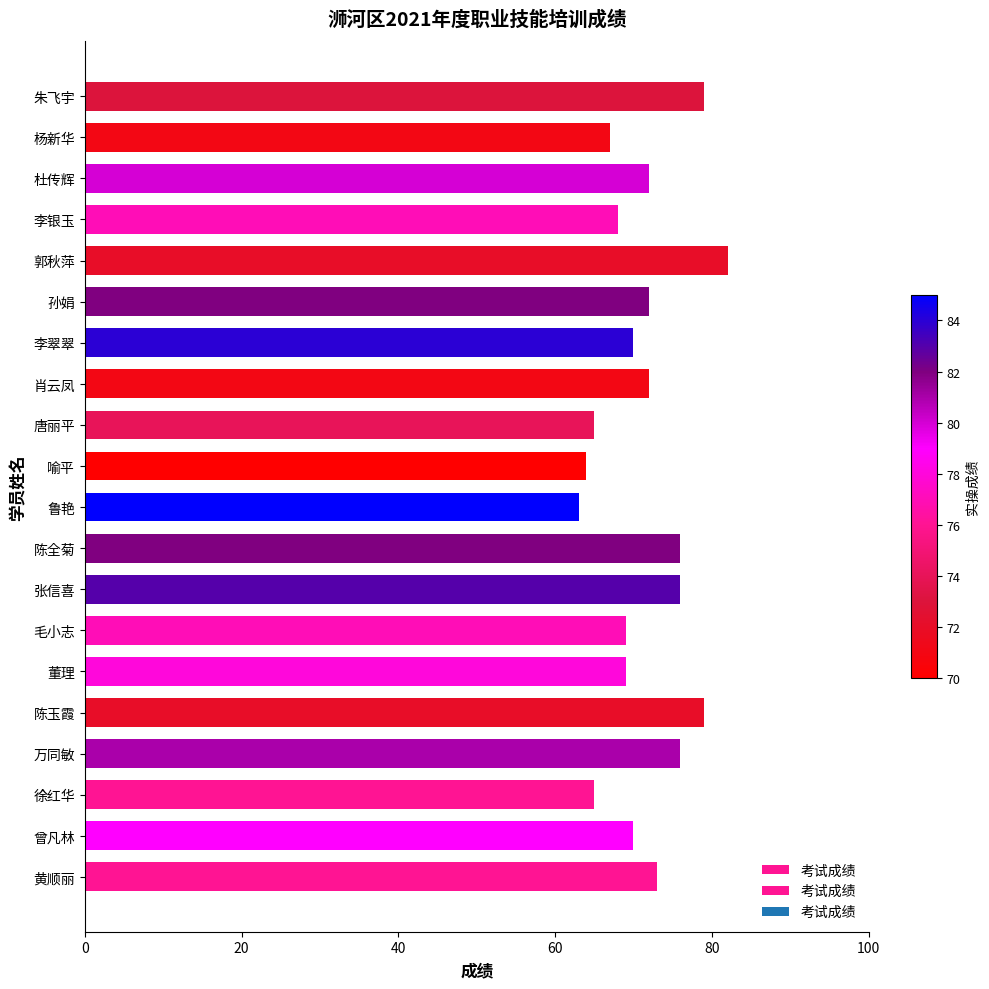

What is the sum of the values at 万同敏 and 黄顺丽?

149